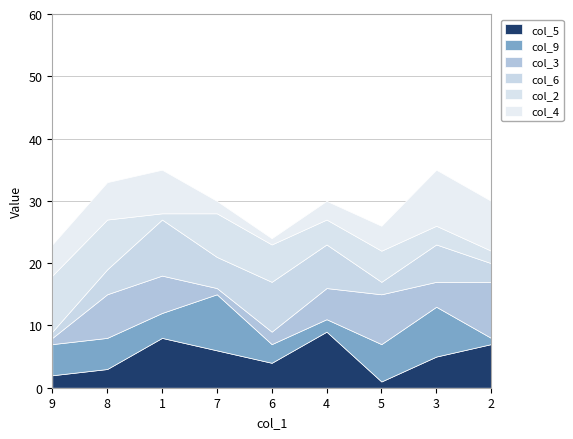

What are all the series names shown in the legend?

col_5, col_9, col_3, col_6, col_2, col_4